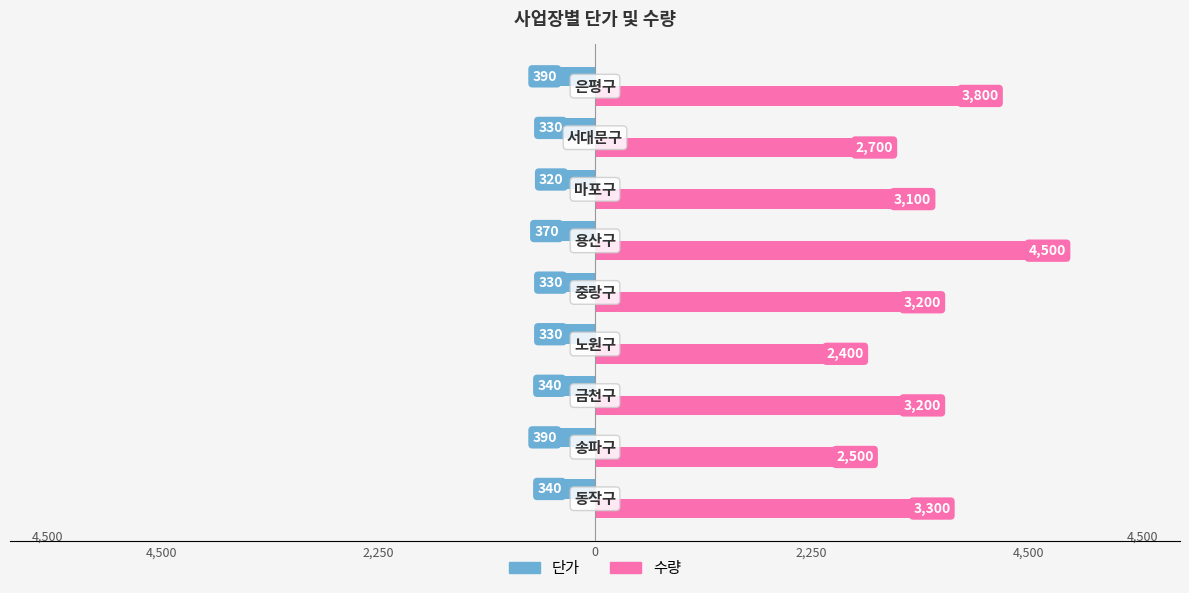

Reading left to right, extract all data points from this chart.

단가: -340	-390	-340	-330	-330	-370	-320	-330	-390
수량: 3300	2500	3200	2400	3200	4500	3100	2700	3800